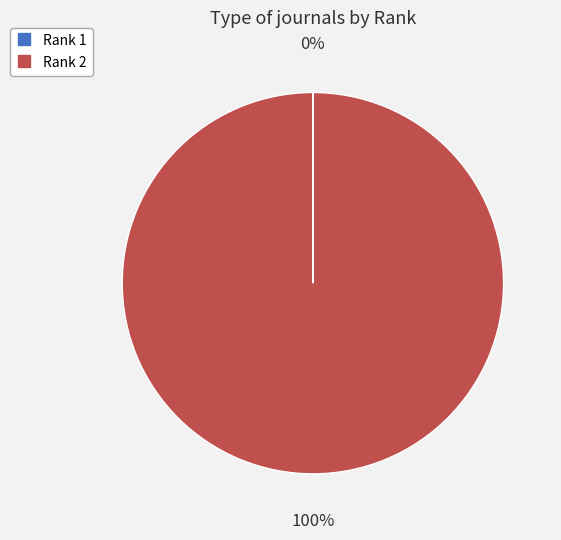

To the nearest percent, what is the difference between the largest and smallest slice percentages?

100%